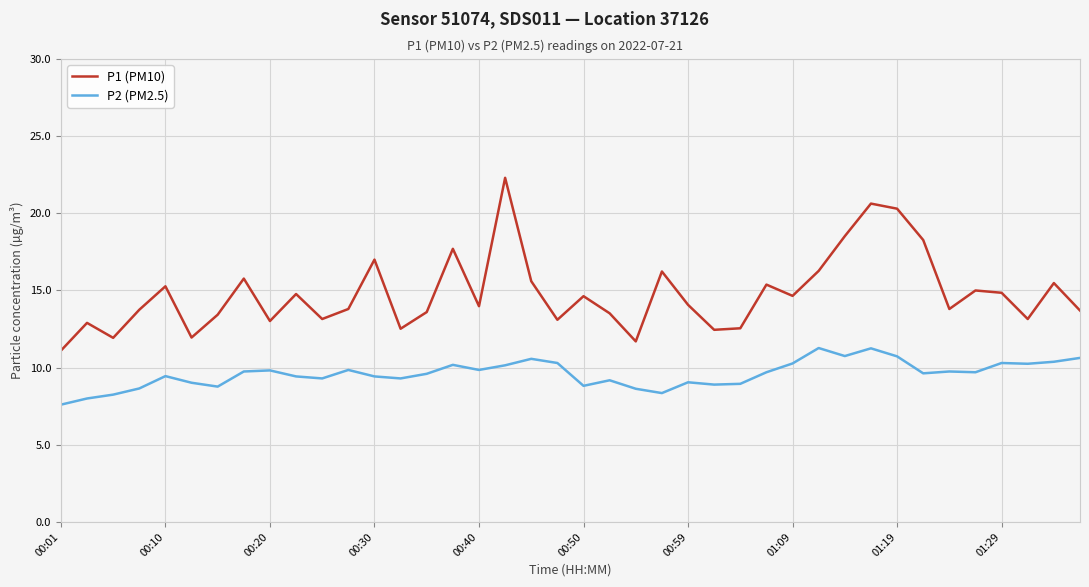

Which series has the largest total across all categories?

P1 (PM10)